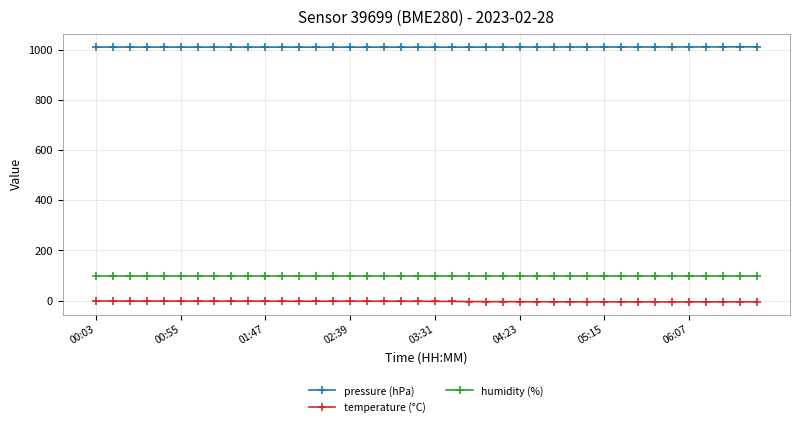

True or false: humidity (%) and pressure (hPa) intersect in this chart.

False